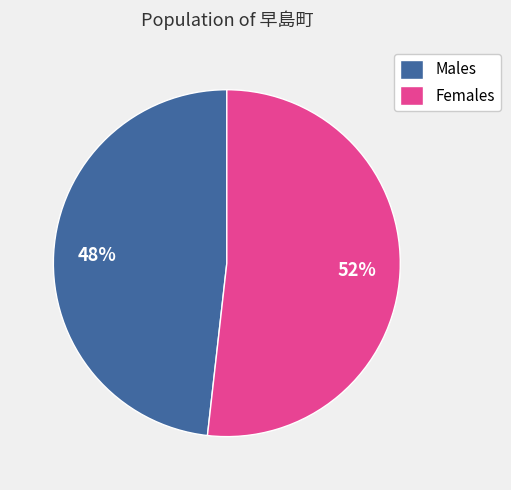

Which slice is the smallest?

Males